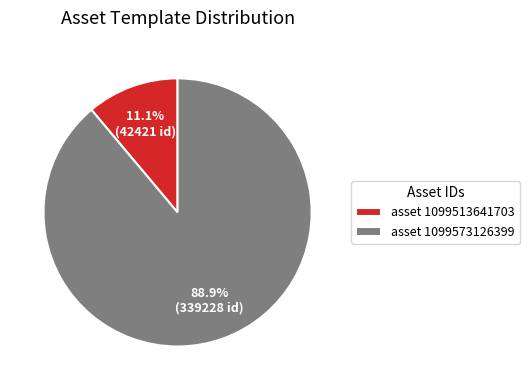

What is the largest slice in the pie chart?

asset 1099573126399